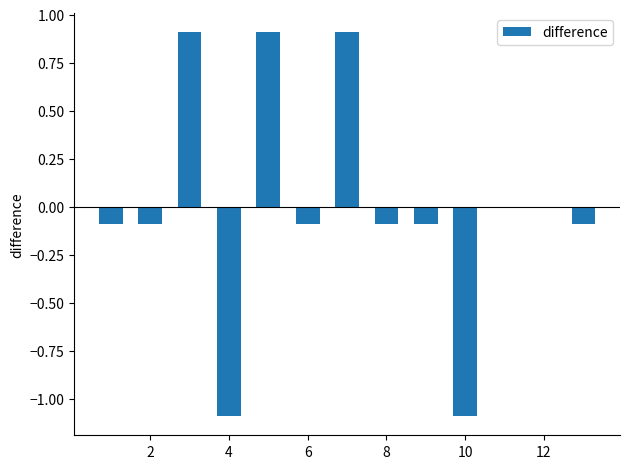

What is the smallest value displayed?

-1.1